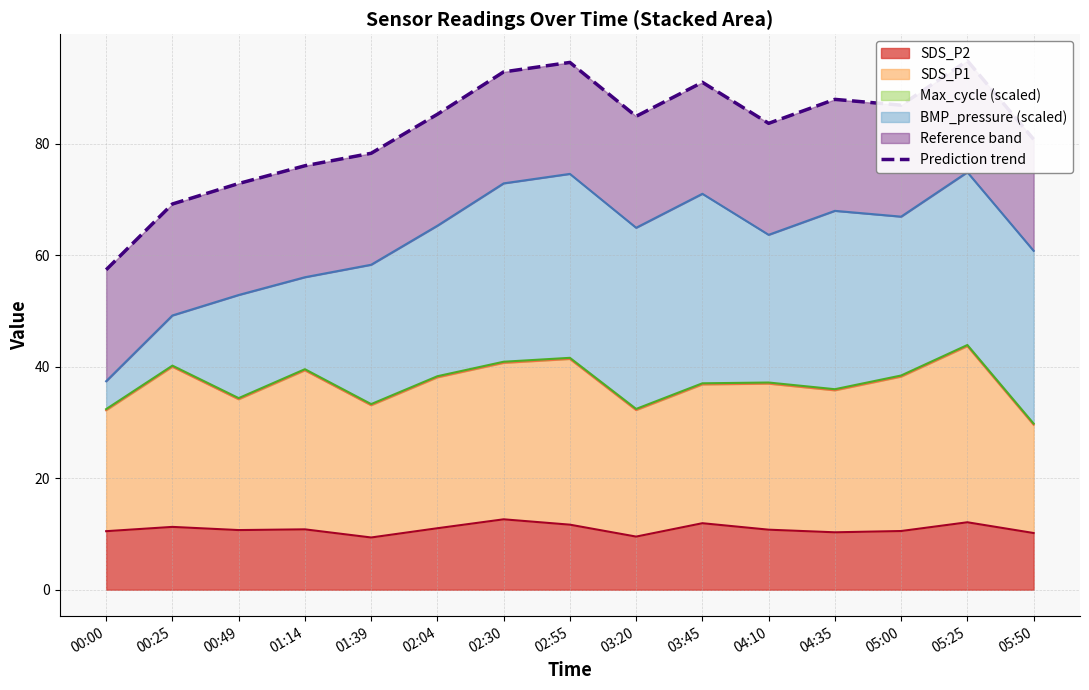

True or false: the data shows 119.6 at 02:04.

False